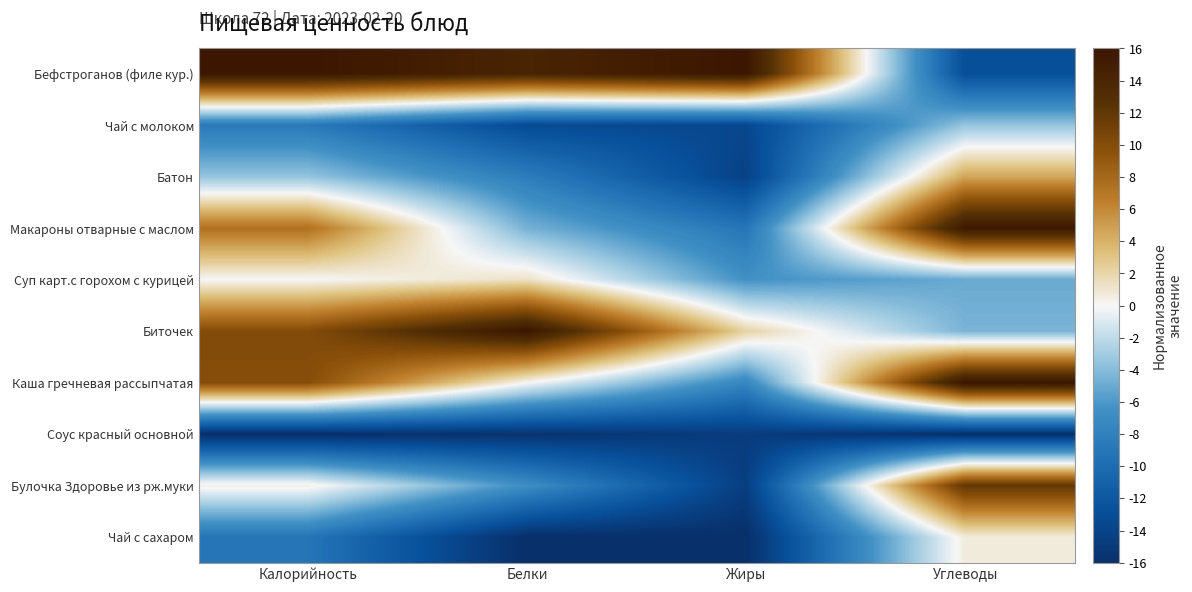

Reading right to left, list all the values displayed in this chart.

Бефстроганов (филе кур.): Углеводы=-13.0	Жиры=16.0	Белки=14.2	Калорийность=16.0
Чай с молоком: Углеводы=-3.5	Жиры=-13.7	Белки=-13.4	Калорийность=-8.7
Батон: Углеводы=4.5	Жиры=-14.2	Белки=-8.4	Калорийность=-3.5
Макароны отварные с маслом: Углеводы=15.7	Жиры=-9.1	Белки=-4.5	Калорийность=7.4
Суп карт.с горохом с курицей: Углеводы=-5.0	Жиры=-6.5	Белки=1.3	Калорийность=-0.0
Биточек: Углеводы=-4.4	Жиры=2.2	Белки=16.0	Калорийность=10.1
Каша гречневая рассыпчатая: Углеводы=16.0	Жиры=-7.5	Белки=0.1	Калорийность=9.9
Соус красный основной: Углеводы=-16.0	Жиры=-14.7	Белки=-15.6	Калорийность=-16.0
Булочка Здоровье из рж.муки: Углеводы=12.0	Жиры=-14.5	Белки=-6.7	Калорийность=0.4
Чай с сахаром: Углеводы=0.6	Жиры=-16.0	Белки=-16.0	Калорийность=-9.1